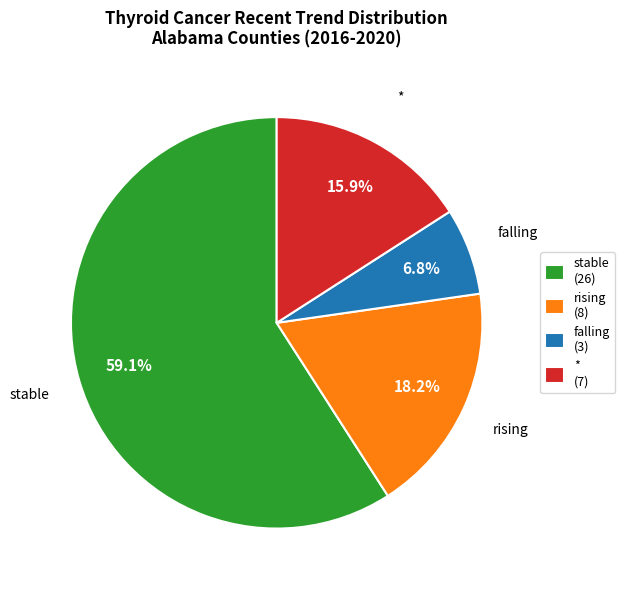

What is the smallest slice in the pie chart?

falling